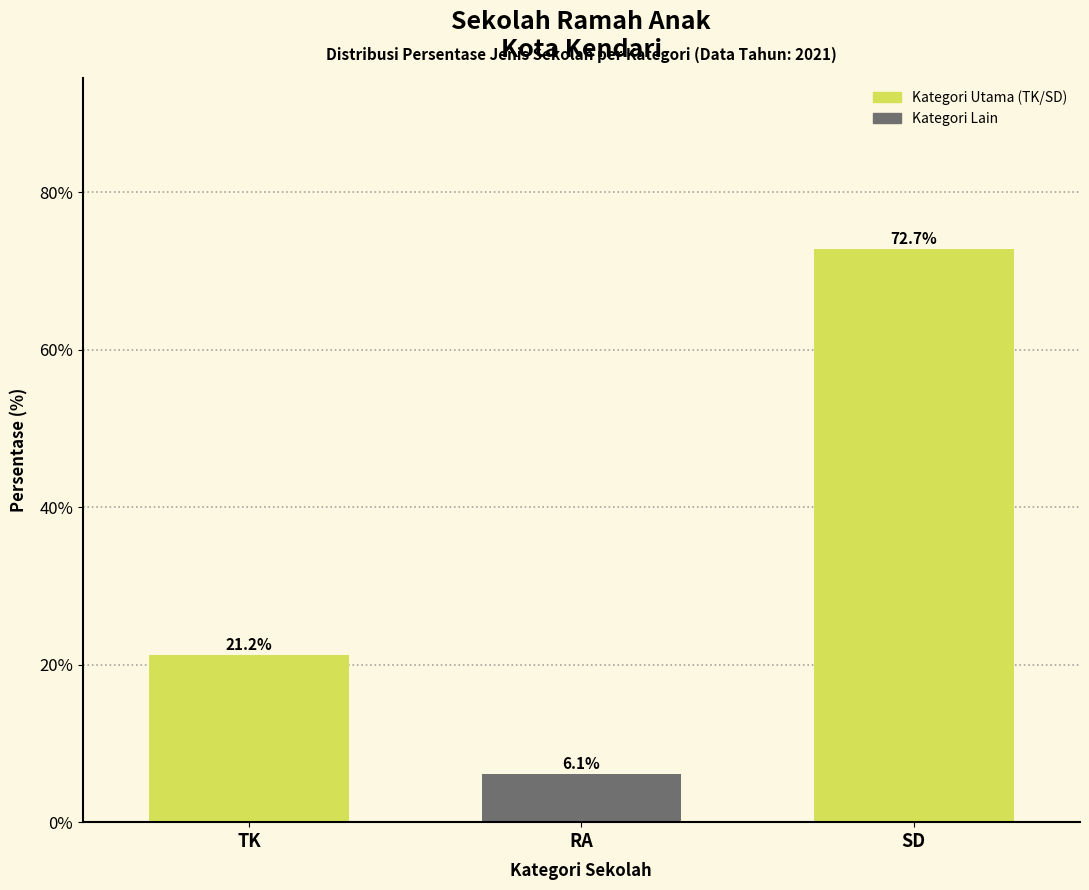

Reading right to left, what are all the values shown in this chart?

72.7	6.1	21.2